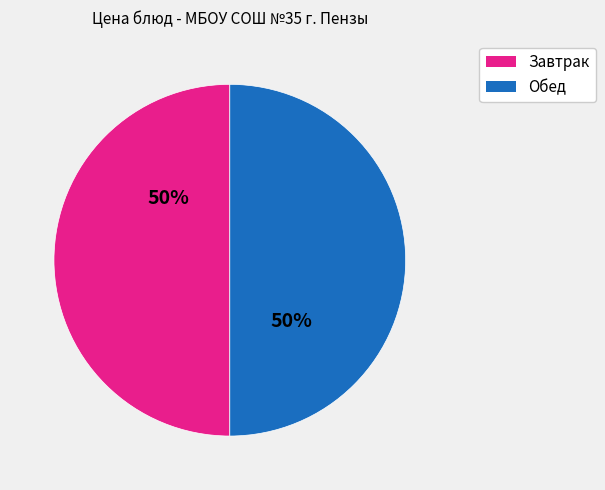

To the nearest percent, what is the average slice percentage?

50%